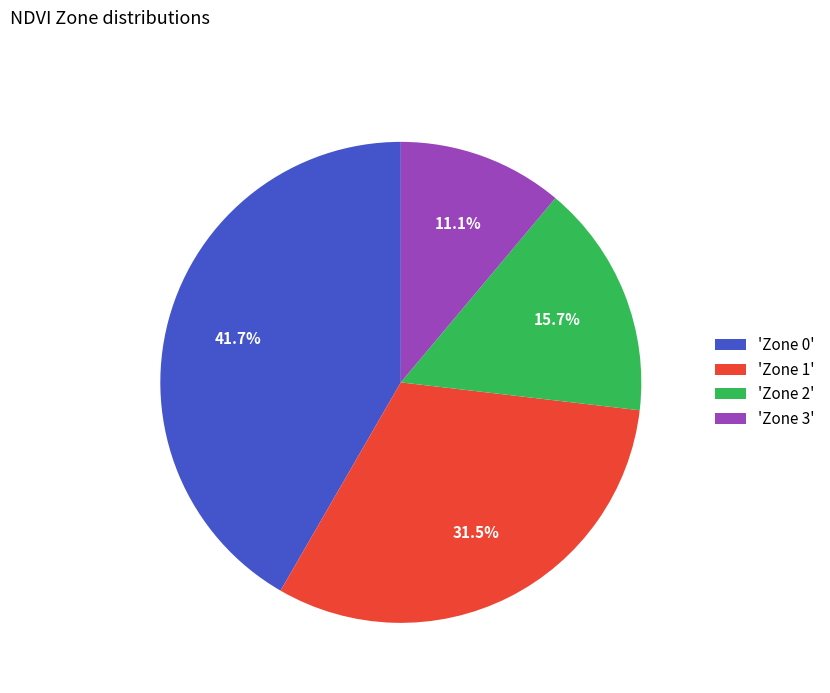

Between 'Zone 3' and 'Zone 2', which is larger?

'Zone 2'